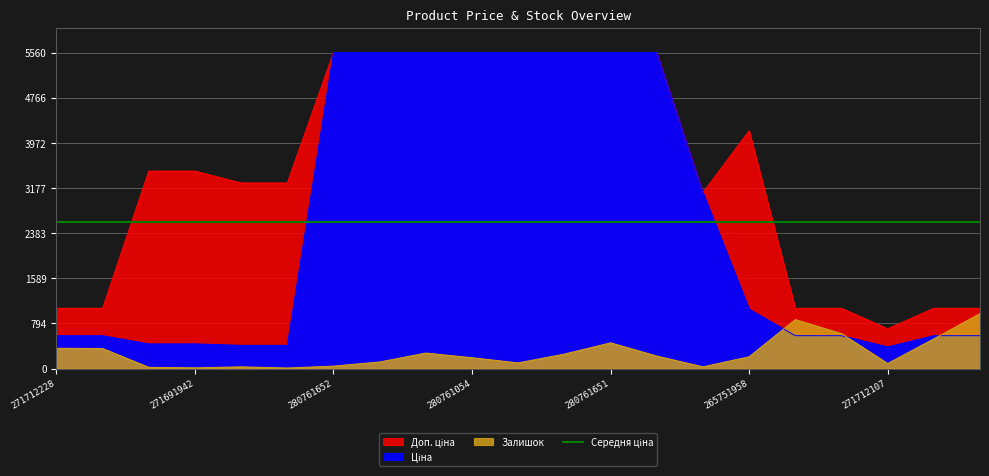

Between 271681942 and 280761644, which series saw the biggest shift?

Ціна